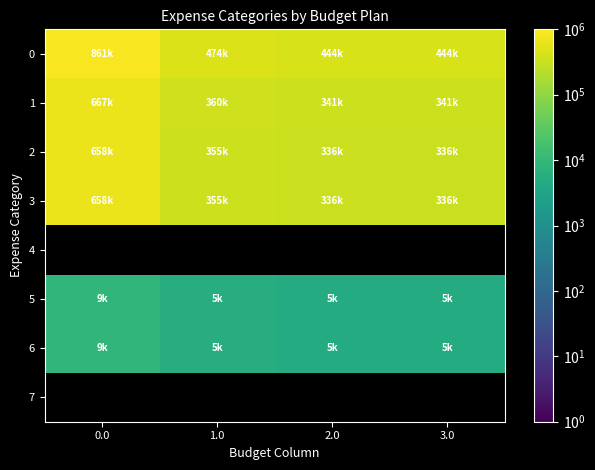

Rank the categories by 3 value from lowest to highest.

3.0, 2.0, 1.0, 0.0